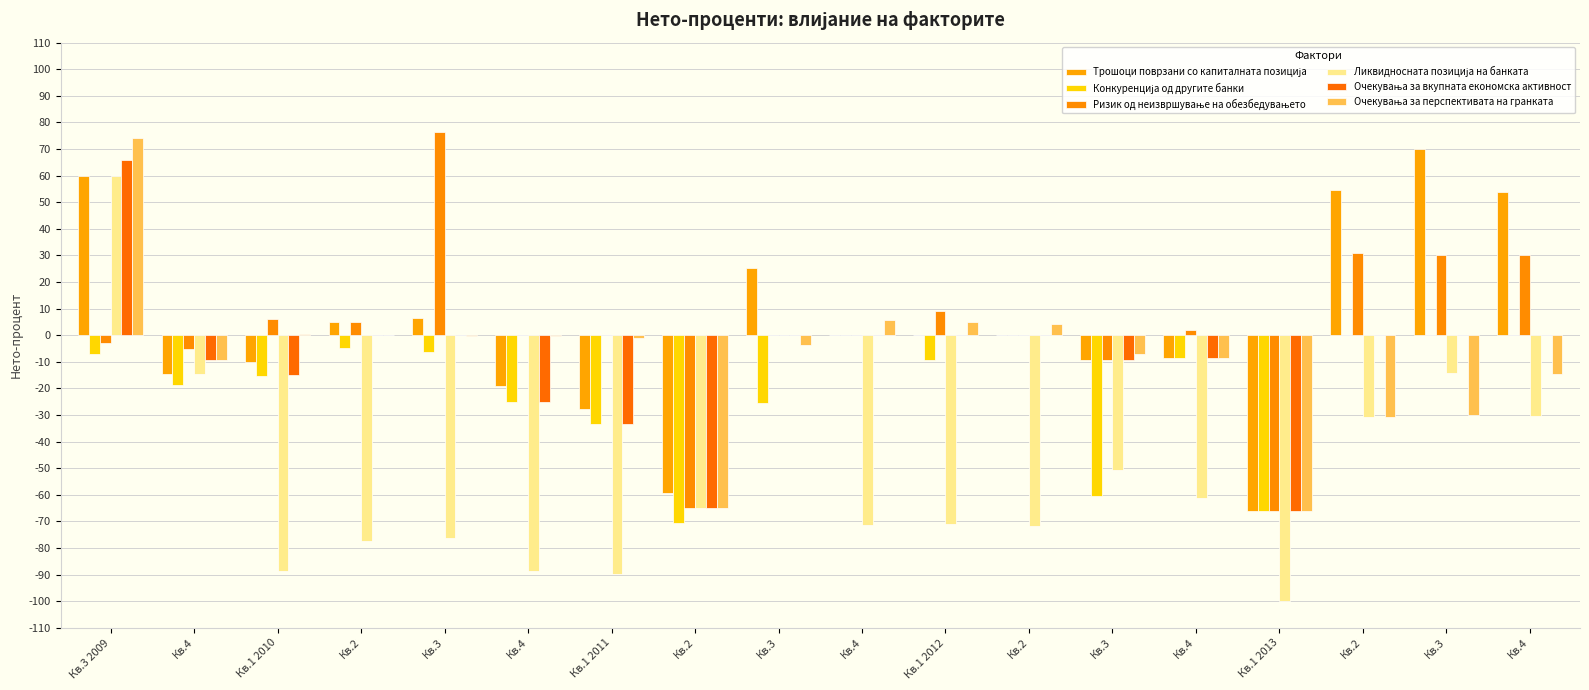

Are the bars horizontal?

No